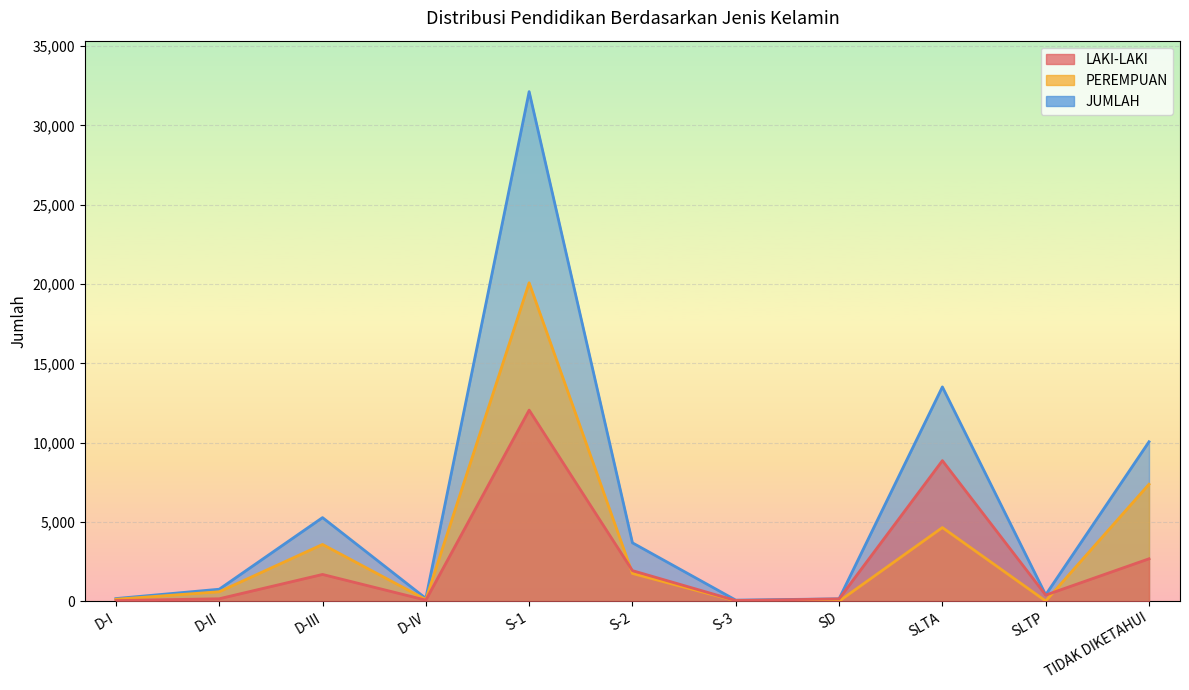

What is the maximum value shown in the chart?

32131